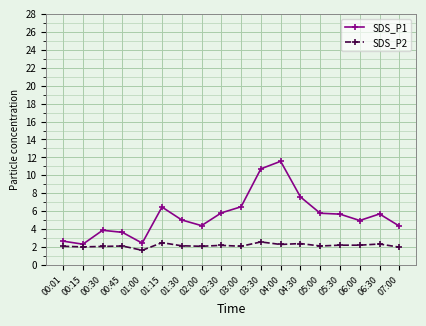

What are all the series names shown in the legend?

SDS_P1, SDS_P2